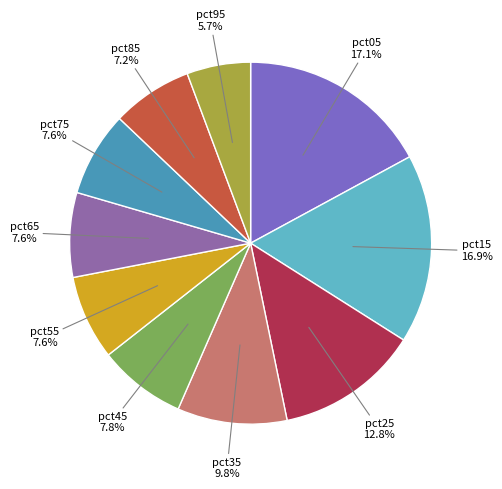

How many slices are in this pie chart?

10